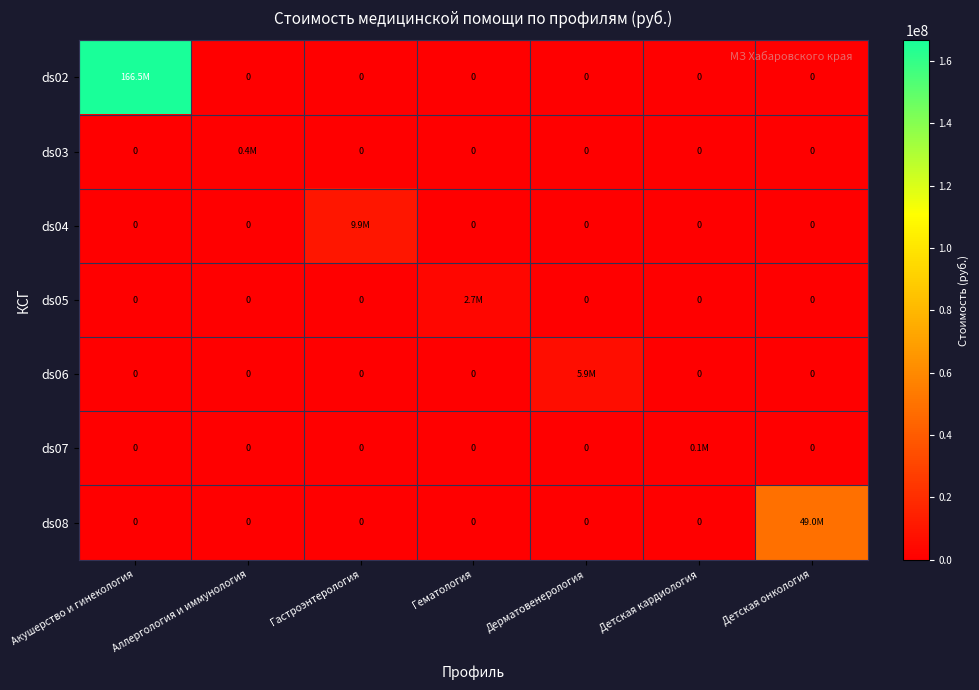

Which label corresponds to the smallest value in the chart?

Аллергология и иммунология